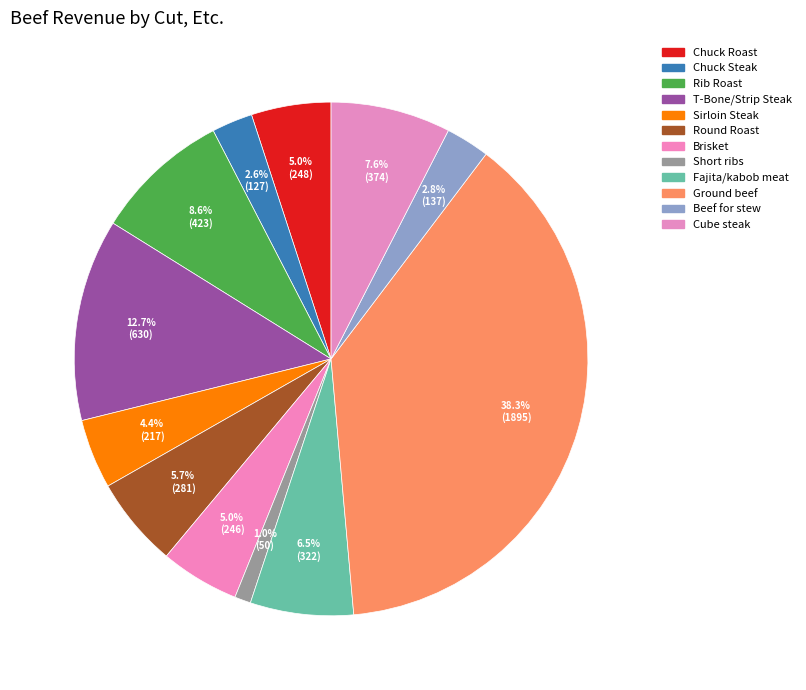

Which slice is the largest?

Ground beef